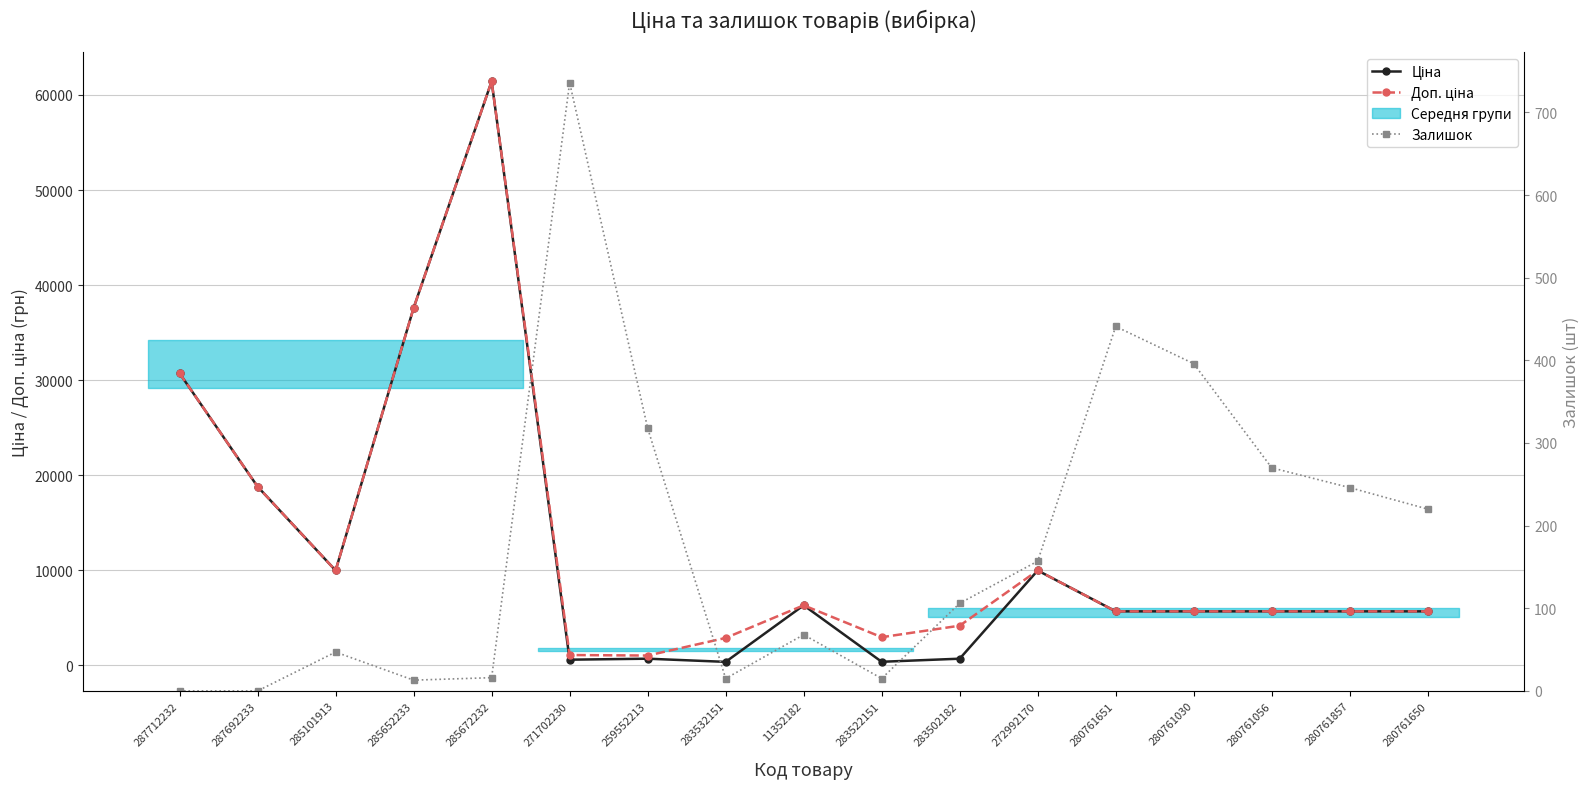

Is it true that Ціна equals 5673.8 at 280761651?

True